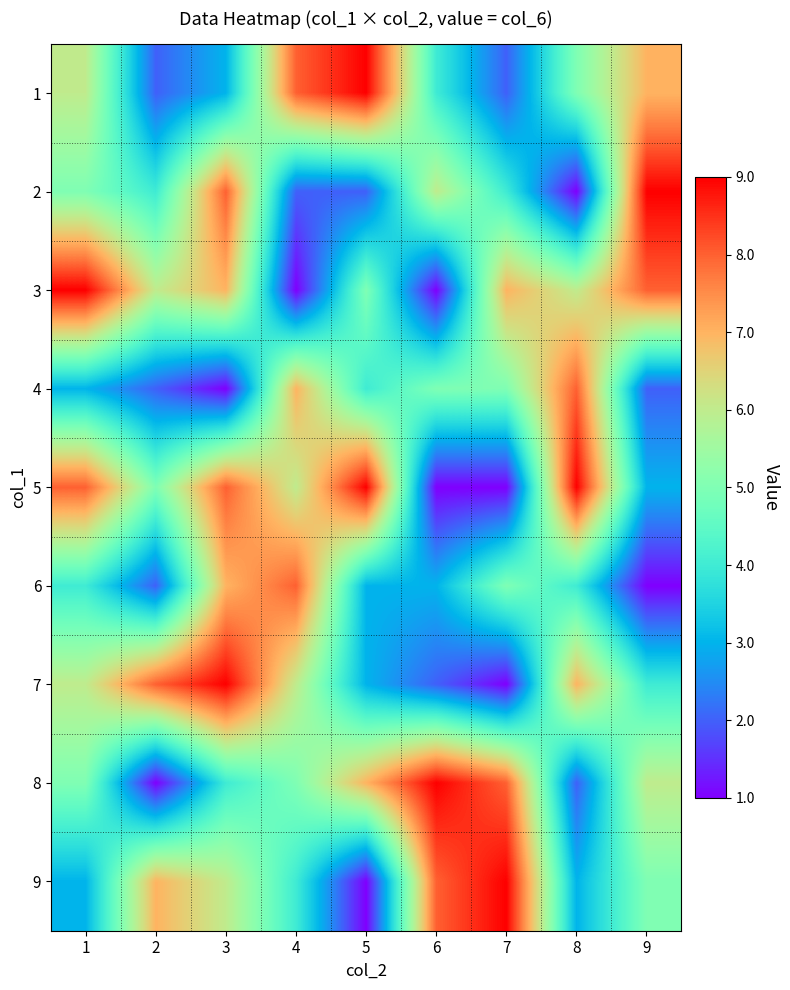

Which label corresponds to the largest value in the chart?

5